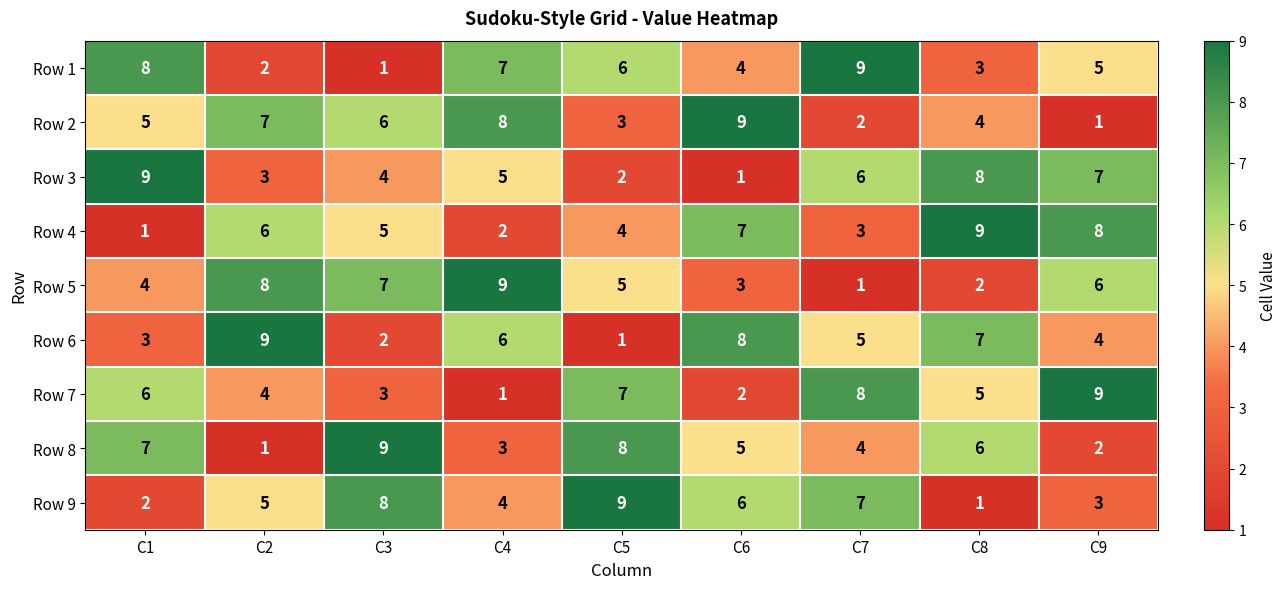

What is the average value of the Row 2 series?

5